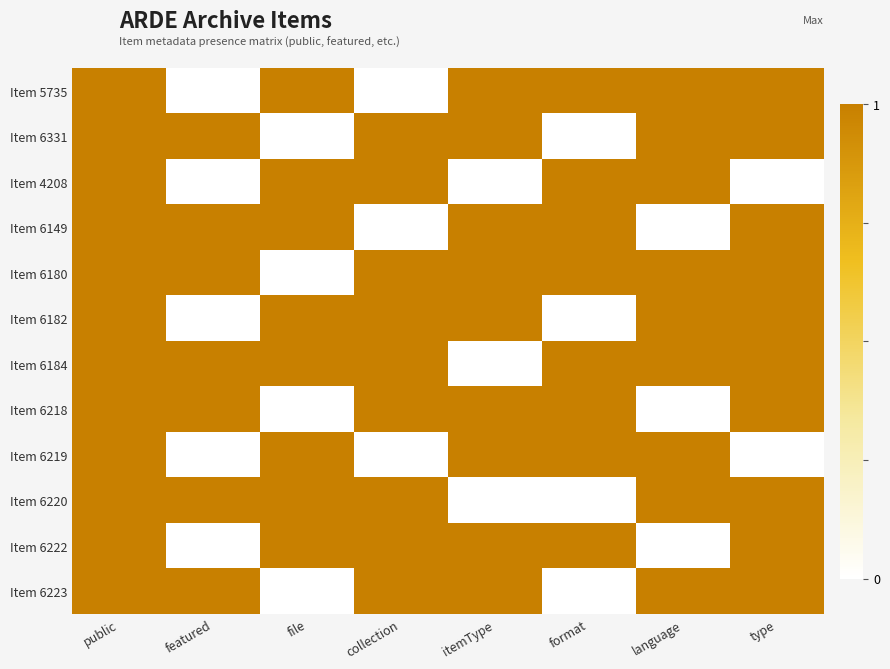

At which category does the chart reach its minimum across all series?

featured